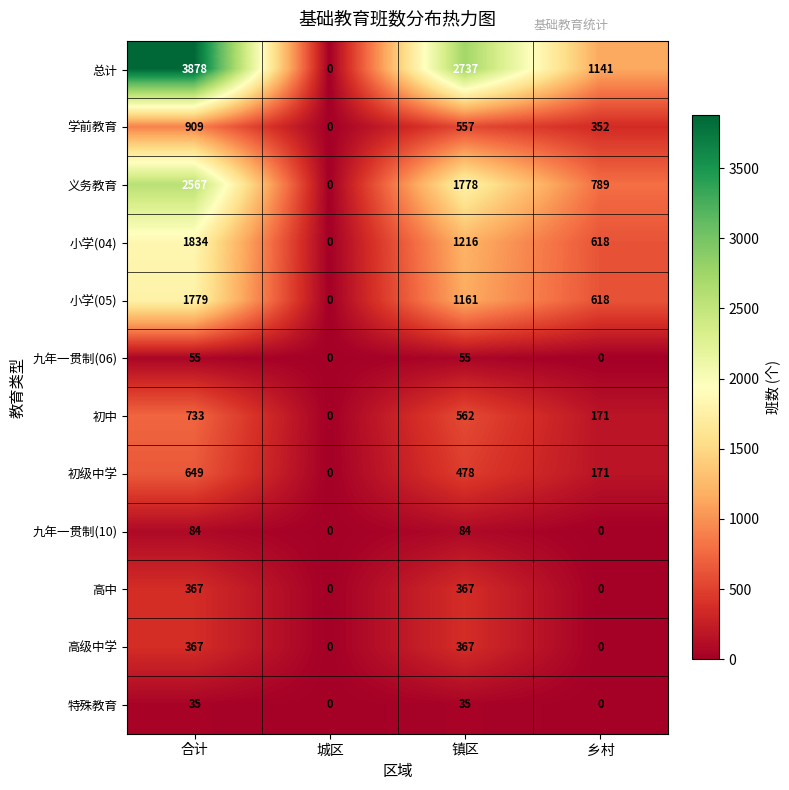

How many data points does each series have?

4